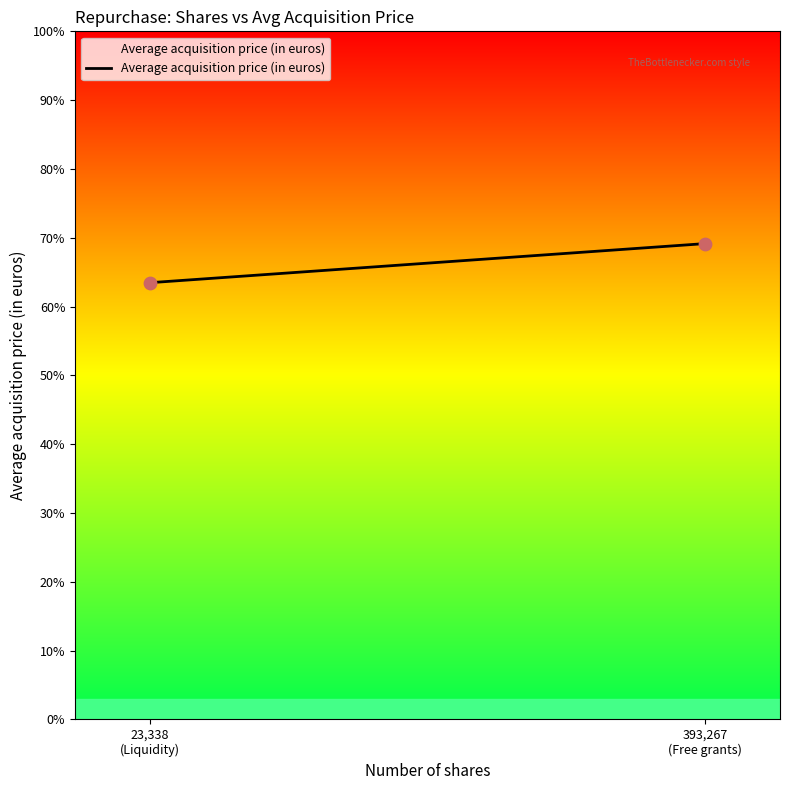

What is the maximum value shown in the chart?

69.2